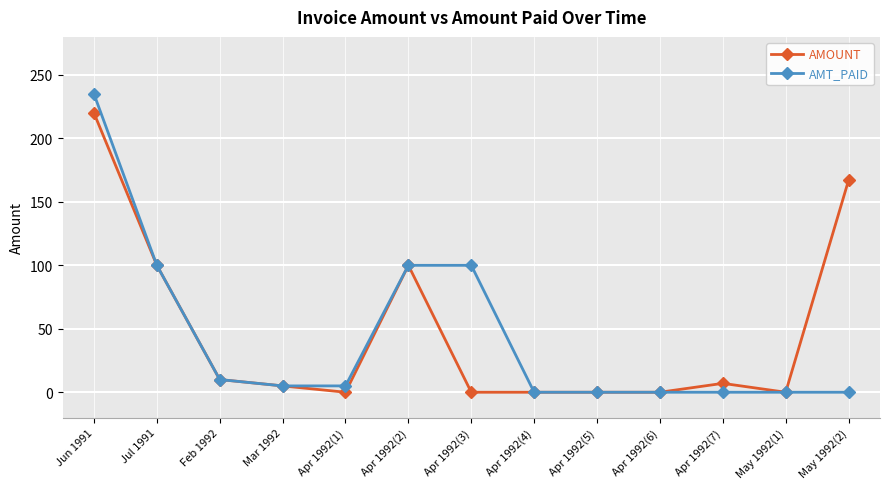

How many data points in AMT_PAID are less than 5?

6